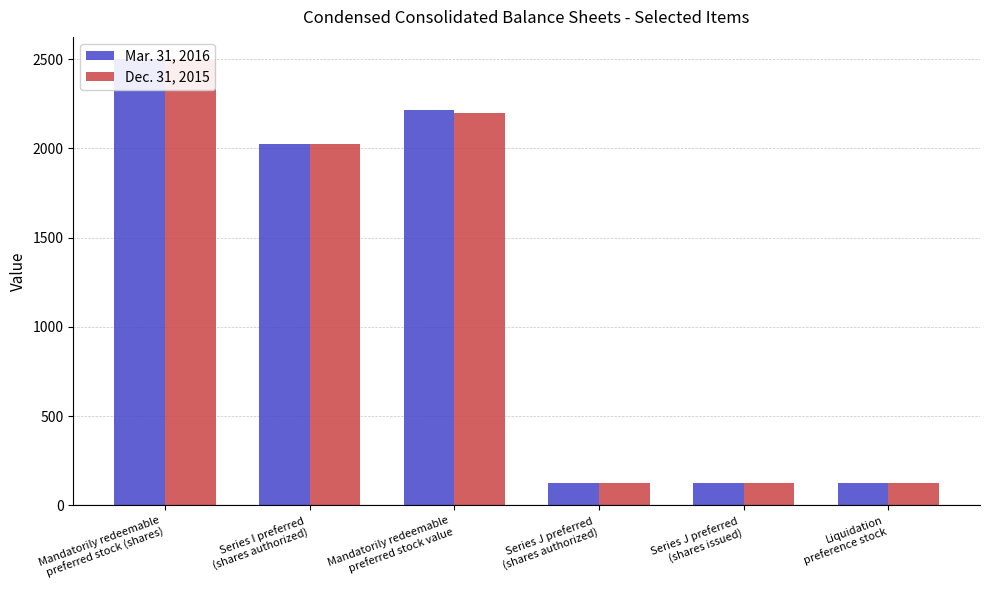

Reading left to right, what are all the values shown in this chart?

Mar. 31, 2016: 2500	2025	2215	125	125	125
Dec. 31, 2015: 2500	2025	2196	125	125	125